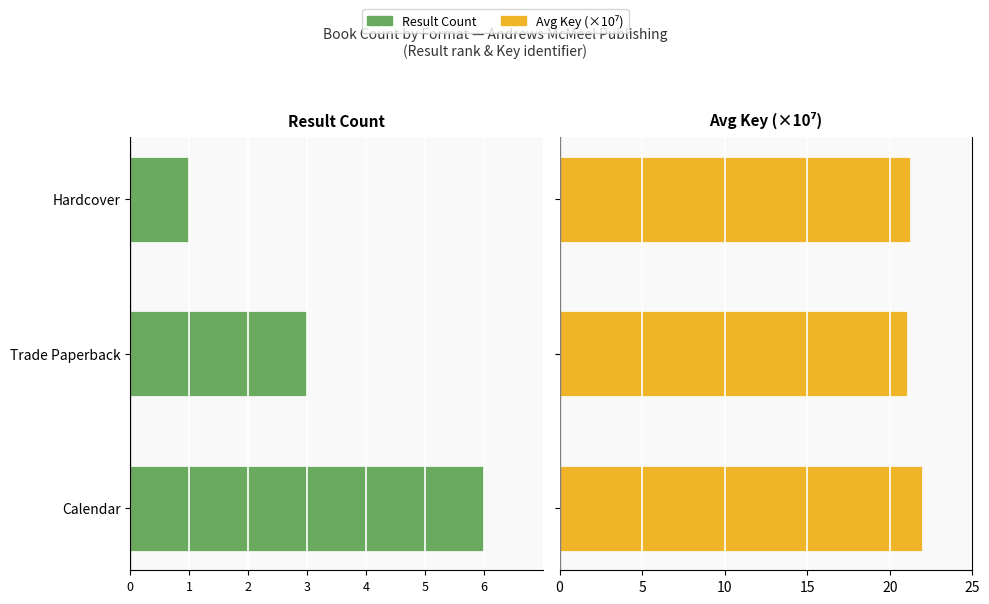

Between Trade Paperback and Calendar, which is larger?

Trade Paperback